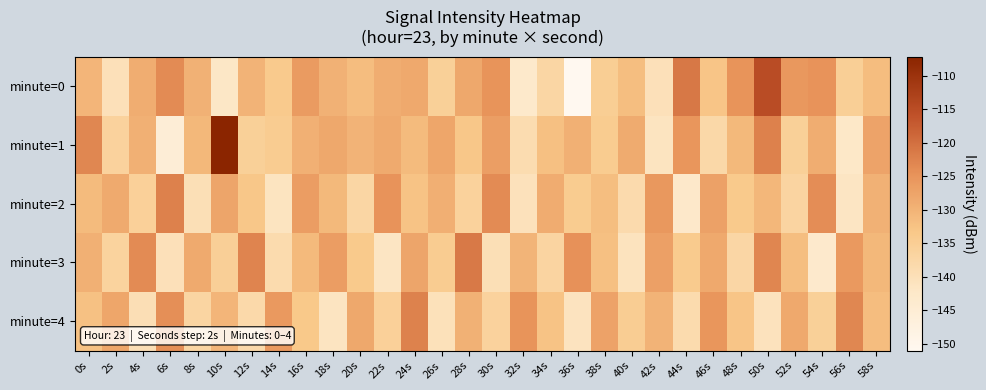

Reading right to left, list all the values displayed in this chart.

minute=0: 58s=-131.6	56s=-135.3	54s=-124.8	52s=-125.5	50s=-115.1	48s=-124.9	46s=-133.0	44s=-121.1	42s=-140.1	40s=-131.8	38s=-135.1	36s=-151.1	34s=-137.3	32s=-143.2	30s=-124.8	28s=-128.1	26s=-135.5	24s=-128.3	22s=-129.1	20s=-131.6	18s=-129.7	16s=-126.2	14s=-134.1	12s=-130.0	10s=-142.0	8s=-129.7	6s=-123.7	4s=-129.1	2s=-140.1	0s=-130.5
minute=1: 58s=-127.5	56s=-142.3	54s=-129.1	52s=-135.6	50s=-122.4	48s=-130.9	46s=-137.8	44s=-125.3	42s=-141.2	40s=-128.8	38s=-134.3	36s=-129.6	34s=-132.1	32s=-138.9	30s=-126.7	28s=-133.4	26s=-127.8	24s=-131.2	22s=-128.5	20s=-130.0	18s=-128.3	16s=-129.5	14s=-134.6	12s=-135.5	10s=-107.2	8s=-130.7	6s=-145.5	4s=-129.5	2s=-136.2	0s=-123.1
minute=2: 58s=-129.8	56s=-141.6	54s=-124.1	52s=-136.8	50s=-130.5	48s=-133.9	46s=-127.2	44s=-142.8	42s=-125.6	40s=-138.4	38s=-131.7	36s=-134.3	34s=-128.9	32s=-140.5	30s=-123.7	28s=-136.1	26s=-129.4	24s=-132.6	22s=-124.8	20s=-137.2	18s=-130.9	16s=-126.5	14s=-141.2	12s=-133.4	10s=-127.6	8s=-139.8	6s=-122.3	4s=-135.7	2s=-128.5	0s=-131.2
minute=3: 58s=-130.7	56s=-125.8	54s=-143.2	52s=-131.8	50s=-123.1	48s=-137.5	46s=-128.3	44s=-134.2	42s=-126.9	40s=-140.8	38s=-132.1	36s=-124.5	34s=-136.7	32s=-130.2	30s=-139.9	28s=-121.3	26s=-134.6	24s=-127.7	22s=-141.5	20s=-133.8	18s=-126.4	16s=-131.1	14s=-138.7	12s=-122.9	10s=-135.3	8s=-128.6	6s=-140.2	4s=-123.8	2s=-136.4	0s=-129.5
minute=4: 58s=-131.6	56s=-123.2	54s=-135.5	52s=-128.4	50s=-140.7	48s=-133.0	46s=-125.3	44s=-138.6	42s=-130.1	40s=-134.8	38s=-127.4	36s=-141.1	34s=-132.7	32s=-124.9	30s=-136.2	28s=-129.7	26s=-140.3	24s=-122.6	22s=-135.8	20s=-128.1	18s=-141.3	16s=-133.5	14s=-125.7	12s=-138.1	10s=-130.4	8s=-136.9	6s=-124.2	4s=-139.6	2s=-127.8	0s=-132.3